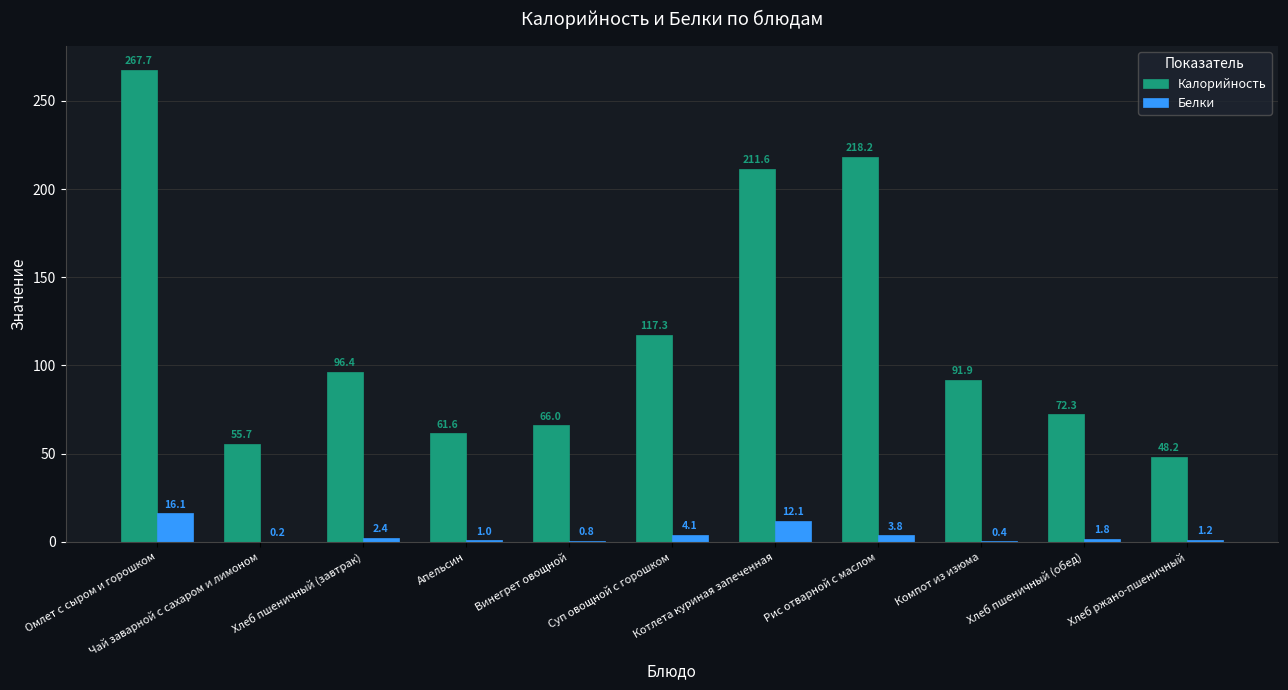

What is the greatest value displayed?

267.7